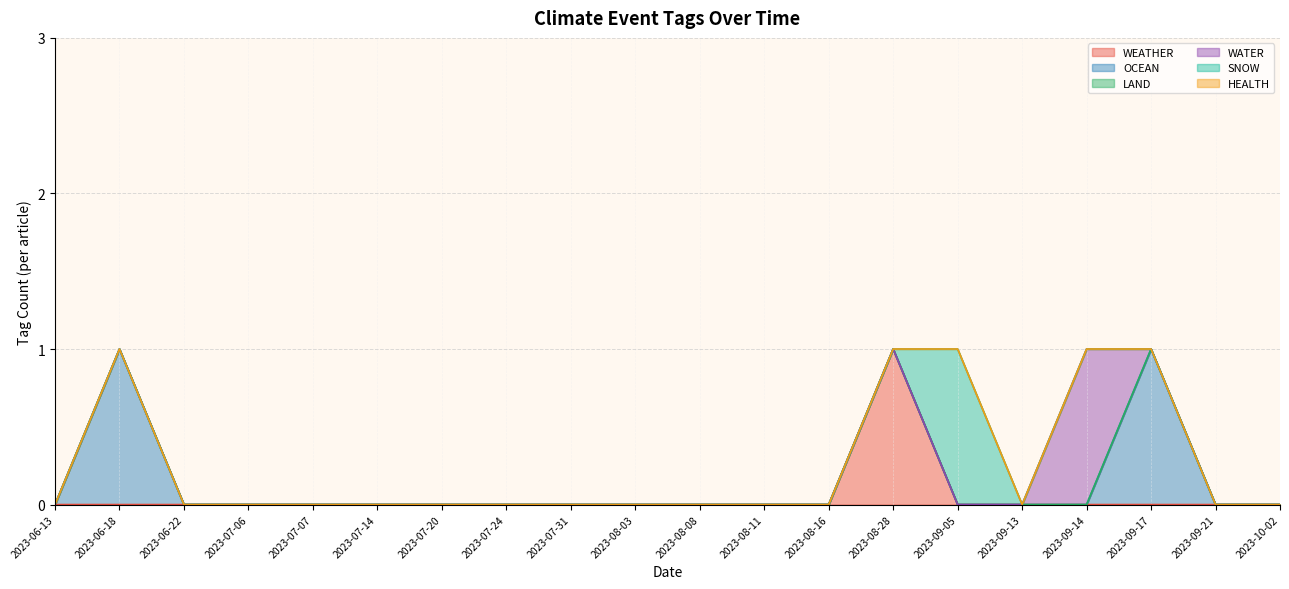

What is the difference between the maximum and minimum values in the WATER series?

1